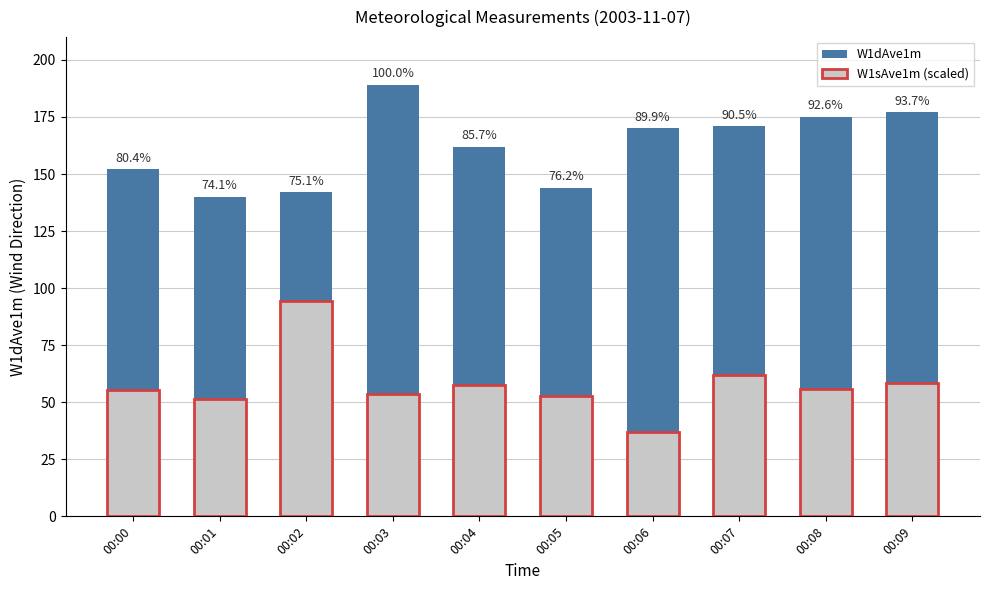

The W1dAve1m series shows 123.1 at 00:03. True or false?

False